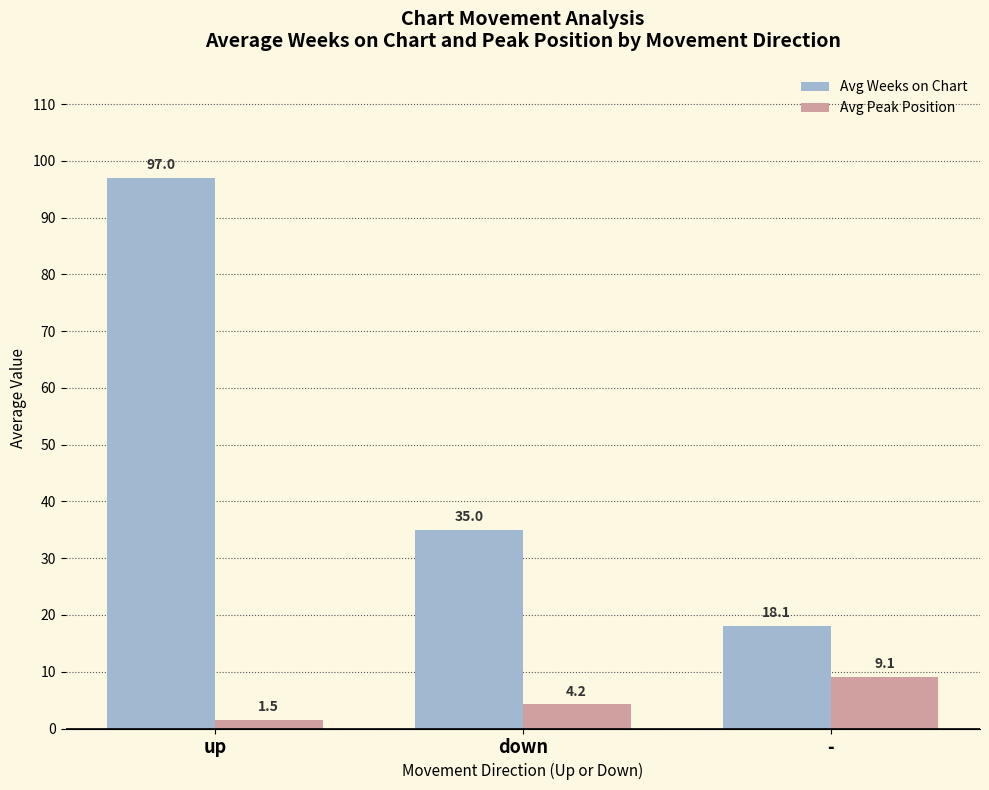

What is the label of the 1st bar from the right?

-